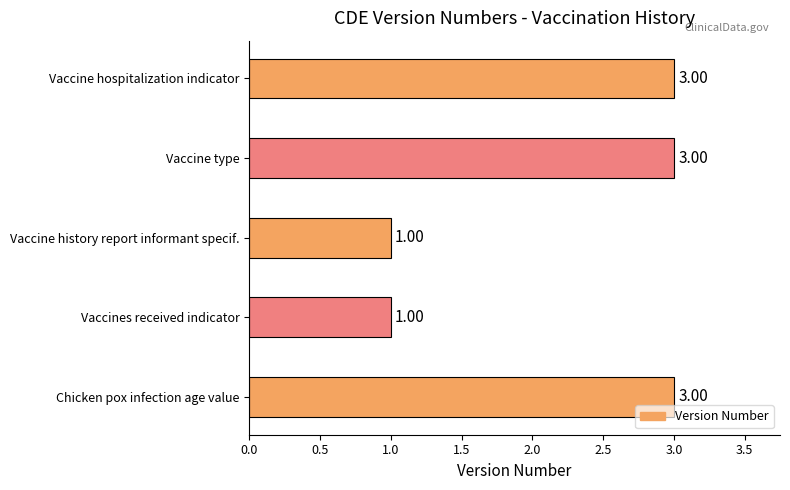

What is the change in value from Vaccines received indicator to Vaccine type?

+2